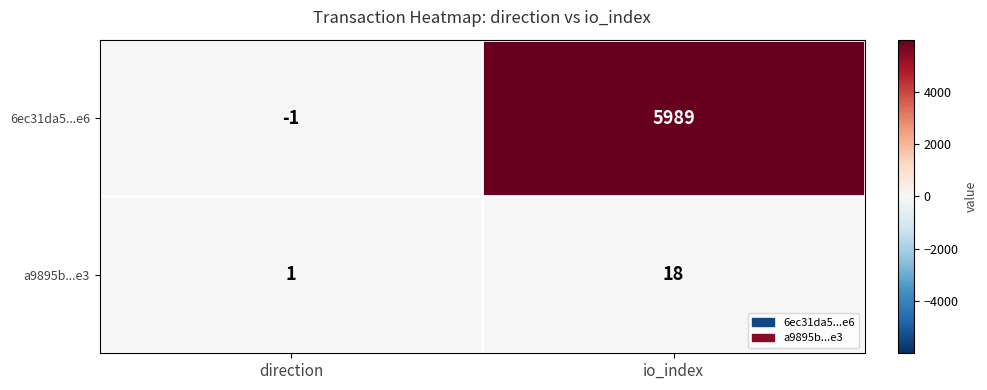

At which label is a9895b...e3 closest to 9?

direction